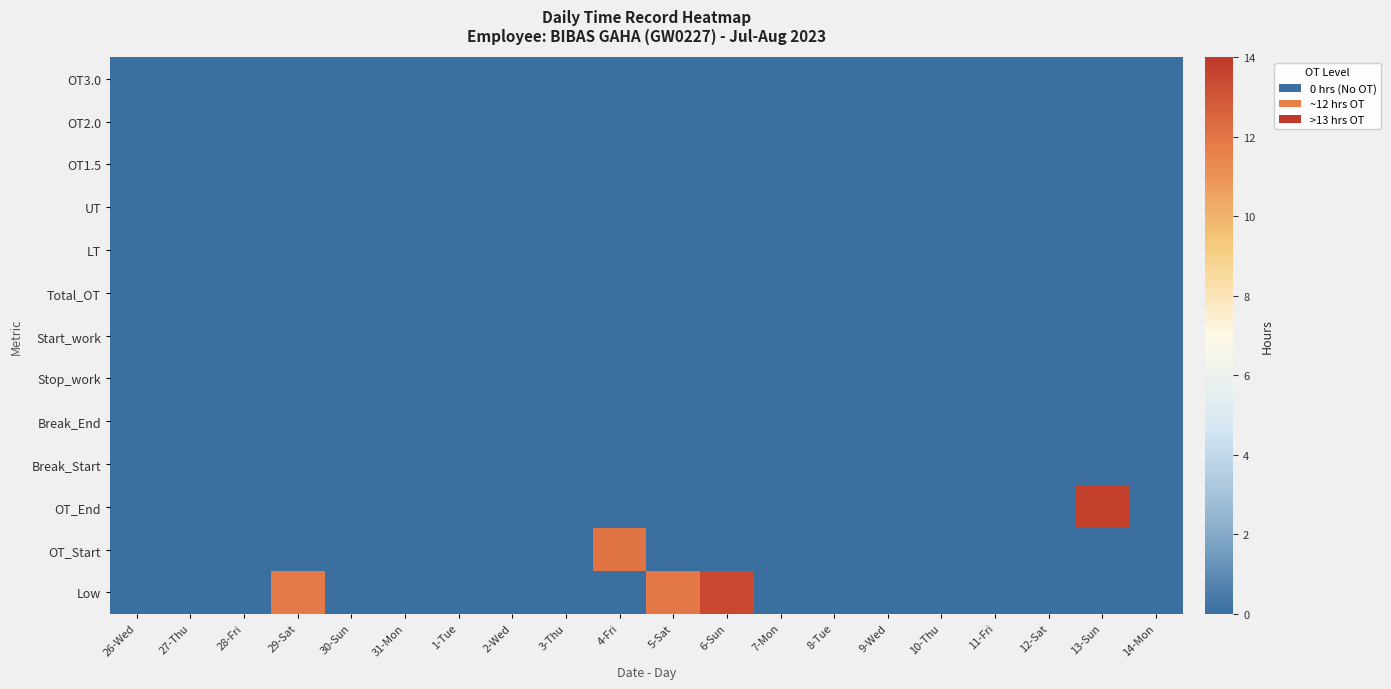

Reading left to right, extract all data points from this chart.

Low: 26-Wed=0.0	27-Thu=0.0	28-Fri=0.0	29-Sat=11.8	30-Sun=0.0	31-Mon=0.0	1-Tue=0.0	2-Wed=0.0	3-Thu=0.0	4-Fri=0.0	5-Sat=11.9	6-Sun=13.5	7-Mon=0.0	8-Tue=0.0	9-Wed=0.0	10-Thu=0.0	11-Fri=0.0	12-Sat=0.0	13-Sun=0.0	14-Mon=0.0
OT_Start: 26-Wed=0.0	27-Thu=0.0	28-Fri=0.0	29-Sat=0.0	30-Sun=0.0	31-Mon=0.0	1-Tue=0.0	2-Wed=0.0	3-Thu=0.0	4-Fri=12.1	5-Sat=0.0	6-Sun=0.0	7-Mon=0.0	8-Tue=0.0	9-Wed=0.0	10-Thu=0.0	11-Fri=0.0	12-Sat=0.0	13-Sun=0.0	14-Mon=0.0
OT_End: 26-Wed=0.0	27-Thu=0.0	28-Fri=0.0	29-Sat=0.0	30-Sun=0.0	31-Mon=0.0	1-Tue=0.0	2-Wed=0.0	3-Thu=0.0	4-Fri=0.0	5-Sat=0.0	6-Sun=0.0	7-Mon=0.0	8-Tue=0.0	9-Wed=0.0	10-Thu=0.0	11-Fri=0.0	12-Sat=0.0	13-Sun=13.7	14-Mon=0.0
Break_Start: 26-Wed=0.0	27-Thu=0.0	28-Fri=0.0	29-Sat=0.0	30-Sun=0.0	31-Mon=0.0	1-Tue=0.0	2-Wed=0.0	3-Thu=0.0	4-Fri=0.0	5-Sat=0.0	6-Sun=0.0	7-Mon=0.0	8-Tue=0.0	9-Wed=0.0	10-Thu=0.0	11-Fri=0.0	12-Sat=0.0	13-Sun=0.0	14-Mon=0.0
Break_End: 26-Wed=0.0	27-Thu=0.0	28-Fri=0.0	29-Sat=0.0	30-Sun=0.0	31-Mon=0.0	1-Tue=0.0	2-Wed=0.0	3-Thu=0.0	4-Fri=0.0	5-Sat=0.0	6-Sun=0.0	7-Mon=0.0	8-Tue=0.0	9-Wed=0.0	10-Thu=0.0	11-Fri=0.0	12-Sat=0.0	13-Sun=0.0	14-Mon=0.0
Stop_work: 26-Wed=0.0	27-Thu=0.0	28-Fri=0.0	29-Sat=0.0	30-Sun=0.0	31-Mon=0.0	1-Tue=0.0	2-Wed=0.0	3-Thu=0.0	4-Fri=0.0	5-Sat=0.0	6-Sun=0.0	7-Mon=0.0	8-Tue=0.0	9-Wed=0.0	10-Thu=0.0	11-Fri=0.0	12-Sat=0.0	13-Sun=0.0	14-Mon=0.0
Start_work: 26-Wed=0.0	27-Thu=0.0	28-Fri=0.0	29-Sat=0.0	30-Sun=0.0	31-Mon=0.0	1-Tue=0.0	2-Wed=0.0	3-Thu=0.0	4-Fri=0.0	5-Sat=0.0	6-Sun=0.0	7-Mon=0.0	8-Tue=0.0	9-Wed=0.0	10-Thu=0.0	11-Fri=0.0	12-Sat=0.0	13-Sun=0.0	14-Mon=0.0
Total_OT: 26-Wed=0.0	27-Thu=0.0	28-Fri=0.0	29-Sat=0.0	30-Sun=0.0	31-Mon=0.0	1-Tue=0.0	2-Wed=0.0	3-Thu=0.0	4-Fri=0.0	5-Sat=0.0	6-Sun=0.0	7-Mon=0.0	8-Tue=0.0	9-Wed=0.0	10-Thu=0.0	11-Fri=0.0	12-Sat=0.0	13-Sun=0.0	14-Mon=0.0
LT: 26-Wed=0.0	27-Thu=0.0	28-Fri=0.0	29-Sat=0.0	30-Sun=0.0	31-Mon=0.0	1-Tue=0.0	2-Wed=0.0	3-Thu=0.0	4-Fri=0.0	5-Sat=0.0	6-Sun=0.0	7-Mon=0.0	8-Tue=0.0	9-Wed=0.0	10-Thu=0.0	11-Fri=0.0	12-Sat=0.0	13-Sun=0.0	14-Mon=0.0
UT: 26-Wed=0.0	27-Thu=0.0	28-Fri=0.0	29-Sat=0.0	30-Sun=0.0	31-Mon=0.0	1-Tue=0.0	2-Wed=0.0	3-Thu=0.0	4-Fri=0.0	5-Sat=0.0	6-Sun=0.0	7-Mon=0.0	8-Tue=0.0	9-Wed=0.0	10-Thu=0.0	11-Fri=0.0	12-Sat=0.0	13-Sun=0.0	14-Mon=0.0
OT1.5: 26-Wed=0.0	27-Thu=0.0	28-Fri=0.0	29-Sat=0.0	30-Sun=0.0	31-Mon=0.0	1-Tue=0.0	2-Wed=0.0	3-Thu=0.0	4-Fri=0.0	5-Sat=0.0	6-Sun=0.0	7-Mon=0.0	8-Tue=0.0	9-Wed=0.0	10-Thu=0.0	11-Fri=0.0	12-Sat=0.0	13-Sun=0.0	14-Mon=0.0
OT2.0: 26-Wed=0.0	27-Thu=0.0	28-Fri=0.0	29-Sat=0.0	30-Sun=0.0	31-Mon=0.0	1-Tue=0.0	2-Wed=0.0	3-Thu=0.0	4-Fri=0.0	5-Sat=0.0	6-Sun=0.0	7-Mon=0.0	8-Tue=0.0	9-Wed=0.0	10-Thu=0.0	11-Fri=0.0	12-Sat=0.0	13-Sun=0.0	14-Mon=0.0
OT3.0: 26-Wed=0.0	27-Thu=0.0	28-Fri=0.0	29-Sat=0.0	30-Sun=0.0	31-Mon=0.0	1-Tue=0.0	2-Wed=0.0	3-Thu=0.0	4-Fri=0.0	5-Sat=0.0	6-Sun=0.0	7-Mon=0.0	8-Tue=0.0	9-Wed=0.0	10-Thu=0.0	11-Fri=0.0	12-Sat=0.0	13-Sun=0.0	14-Mon=0.0